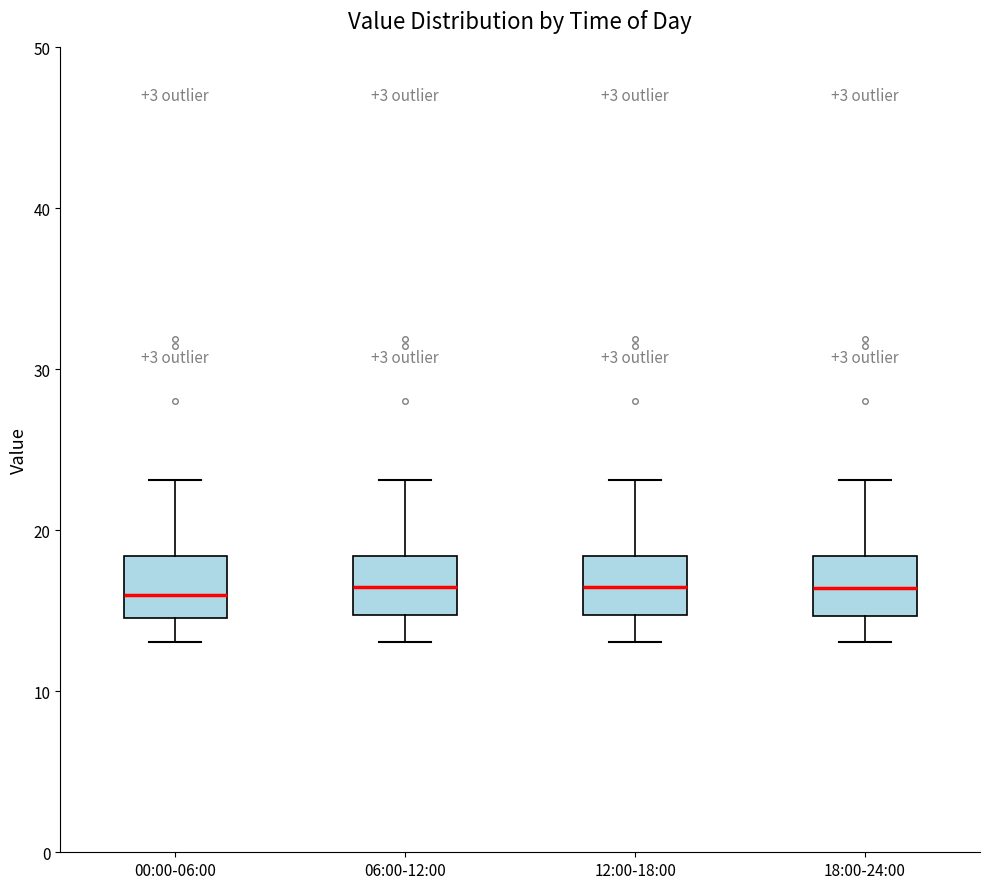

Reading left to right, transcribe this box plot: for each box, give where its median line is, the range the box spans, and where its two whiskers end, as read against the y-axis. The values are not printed on the chart, so give them approximately, as read against the axis.

00:00-06:00: median 16, box 15 to 18, whiskers 13 to 23
06:00-12:00: median 16, box 15 to 18, whiskers 13 to 23
12:00-18:00: median 16, box 15 to 18, whiskers 13 to 23
18:00-24:00: median 16, box 15 to 18, whiskers 13 to 23